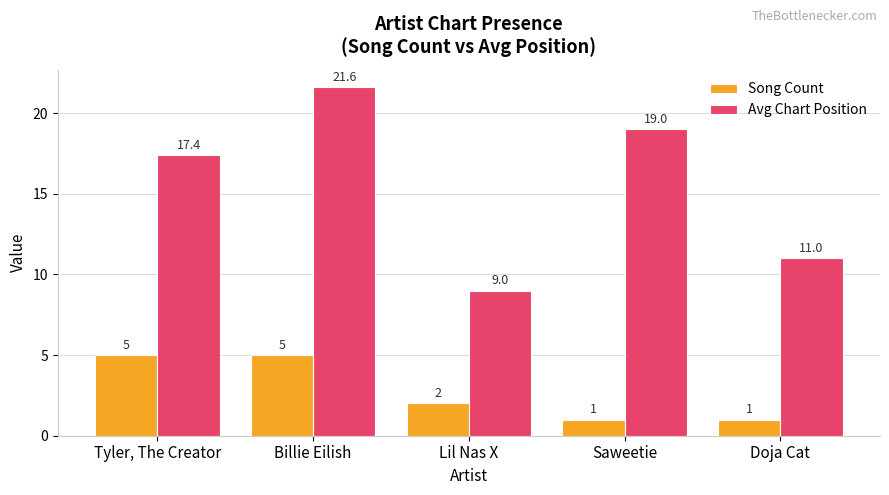

At which label does Avg Chart Position reach its minimum?

Lil Nas X